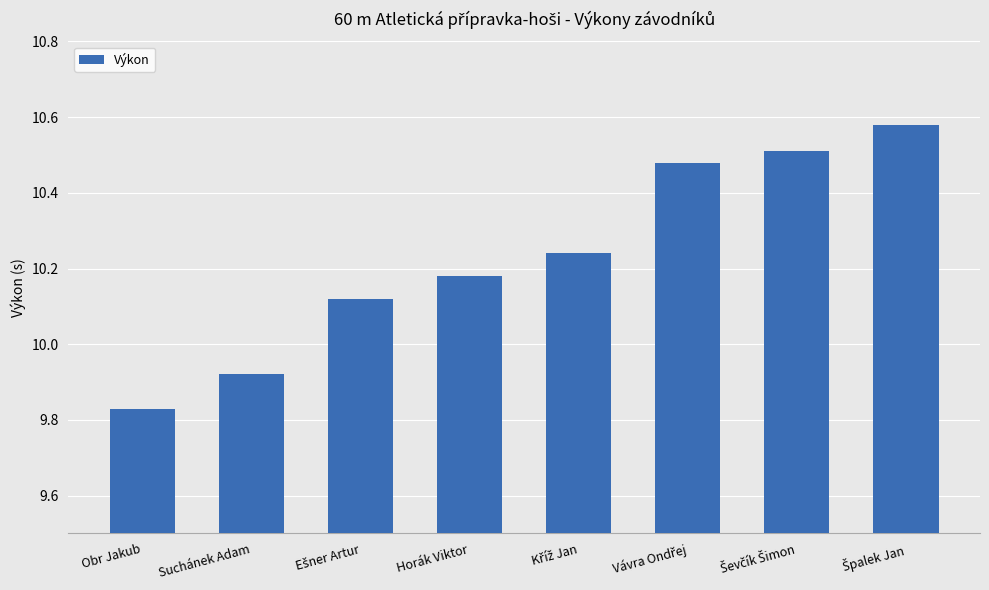

Where is the data nearest to the value 10?

Suchánek Adam